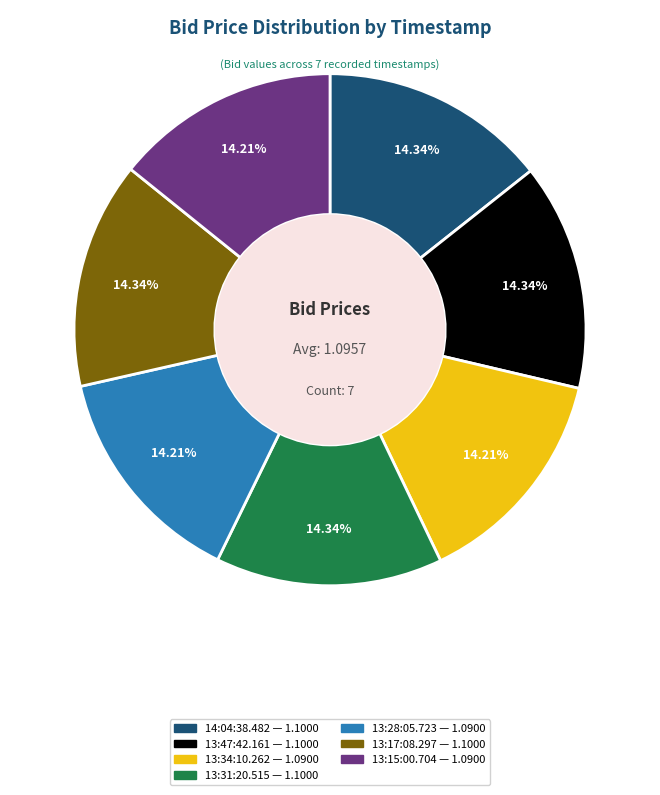

Do 13:17:08.297 and 13:28:05.723 together represent more than half of the pie?

No